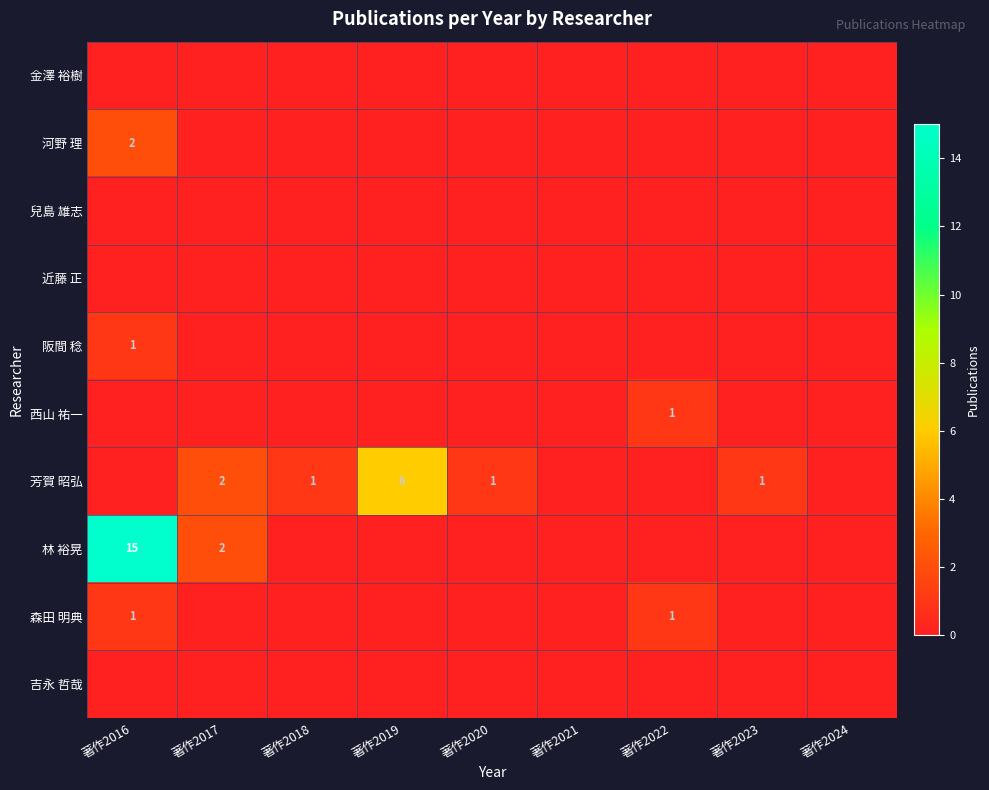

The value of 芳賀 昭弘 at 著作2017 is 3. True or false?

False